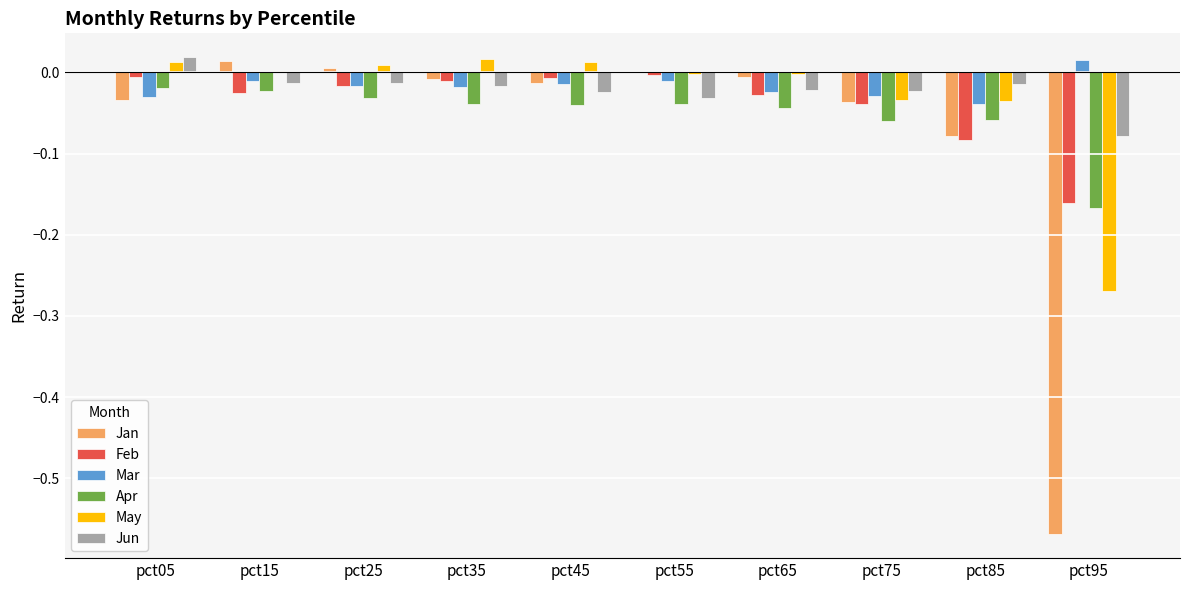

Where does the May series first go above 0?

pct05